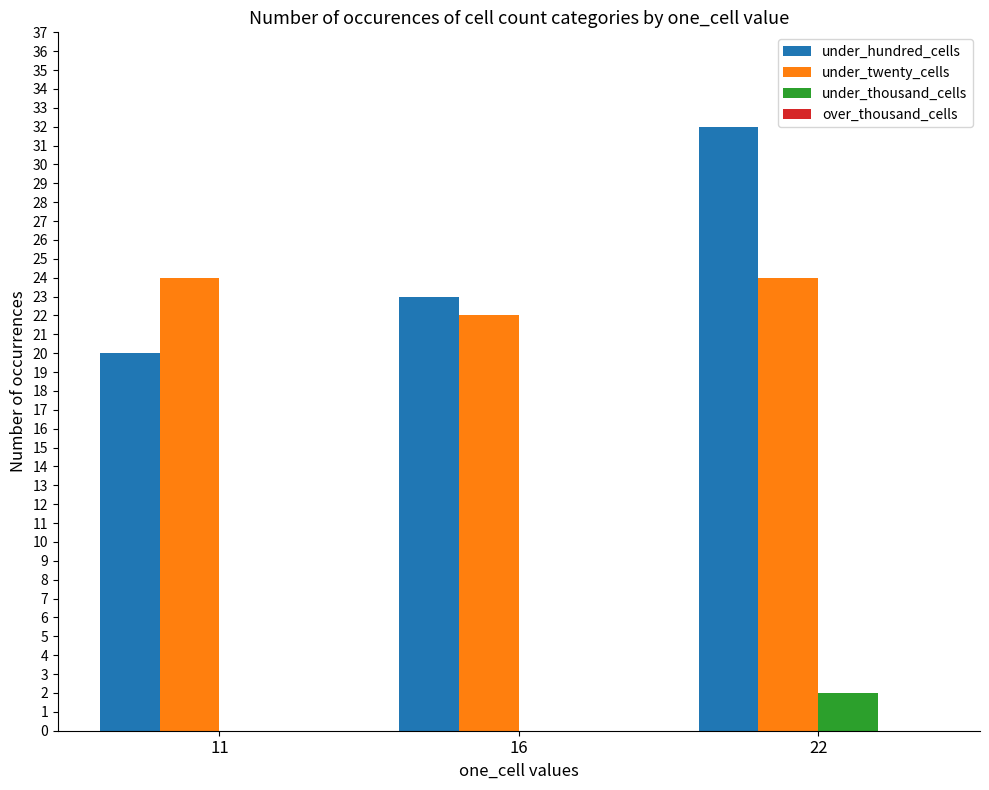

What is the sum of all under_twenty_cells values?

70